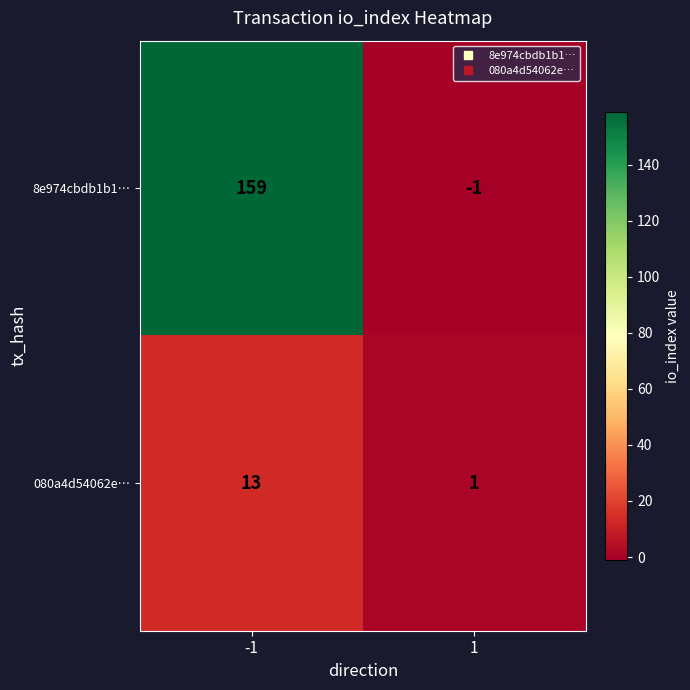

Which series has the largest total across all categories?

8e974cbdb1b1…